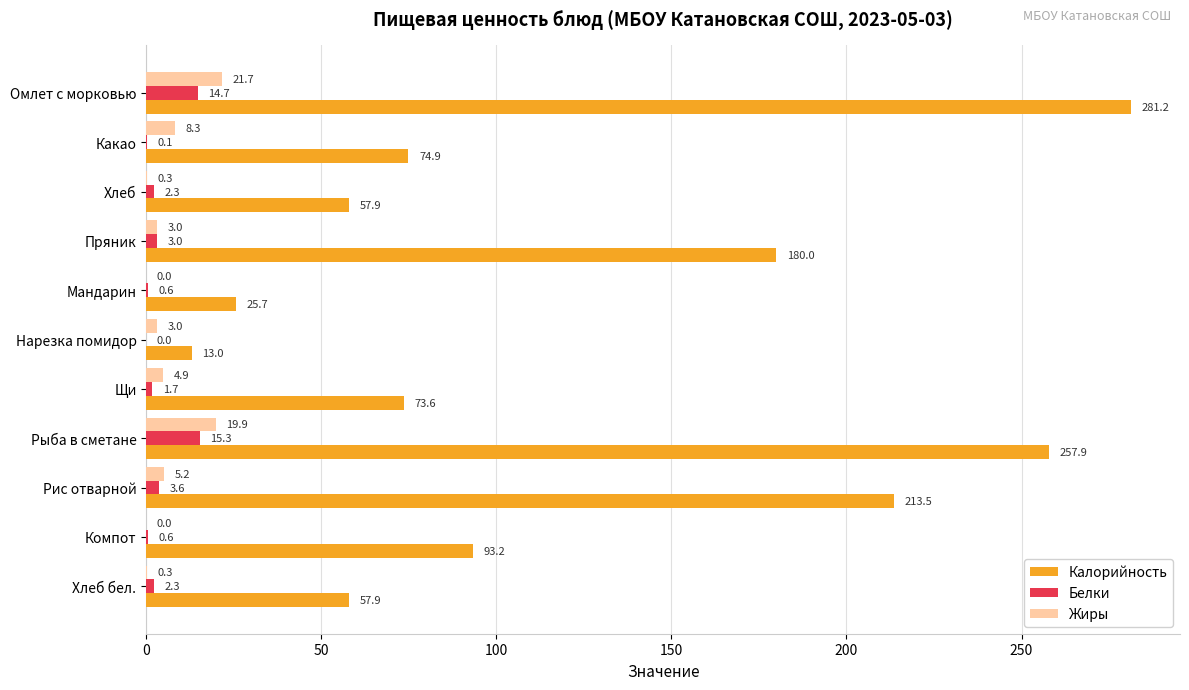

Is it true that Калорийность equals 423.8 at Рыба в сметане?

False